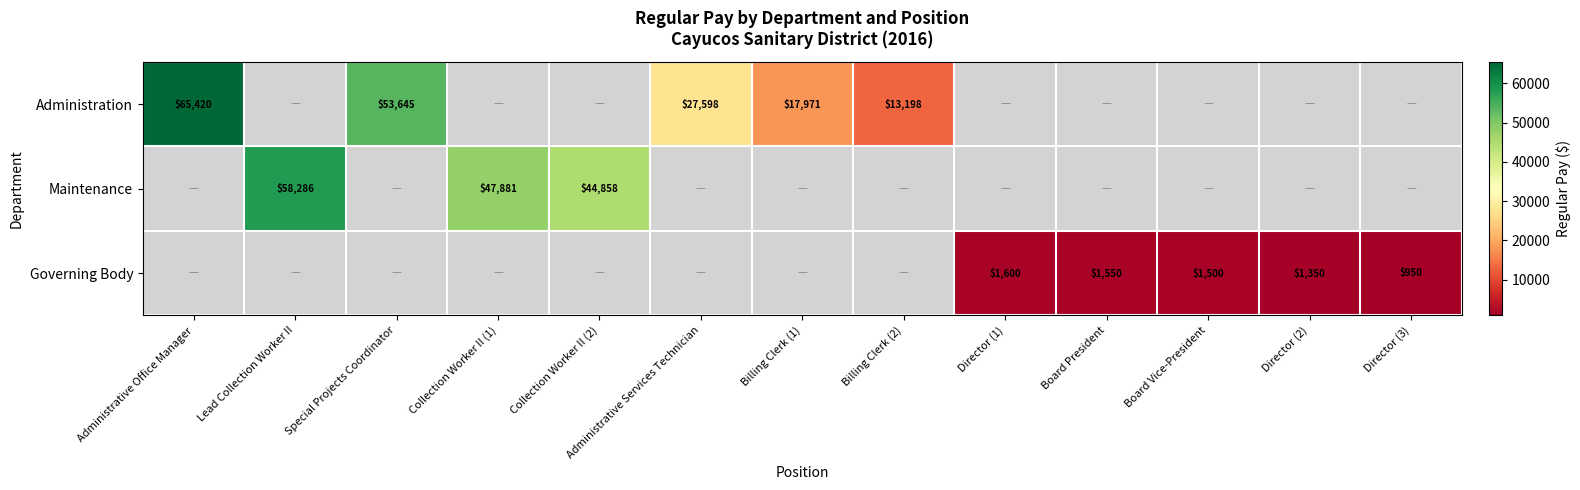

Is it true that Administration equals 6985 at Billing Clerk (2)?

False